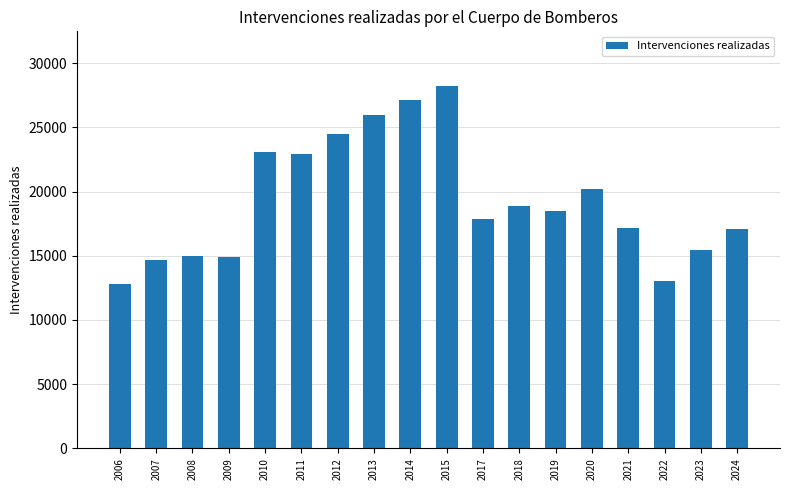

Is it true that the value at 2011 is 35128?

False